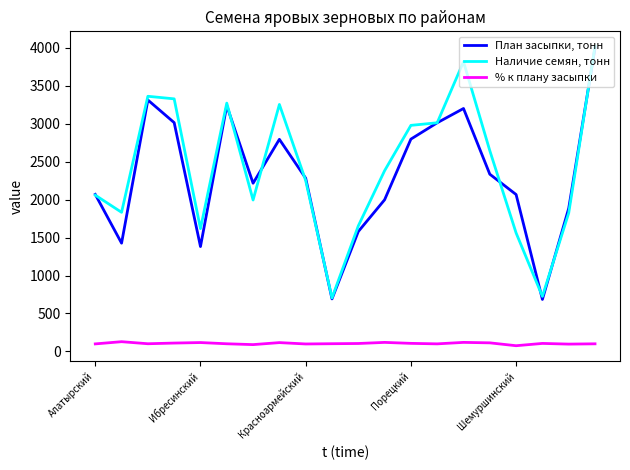

List the series in order of their peak value, highest first.

Наличие семян, тонн, План засыпки, тонн, % к плану засыпки